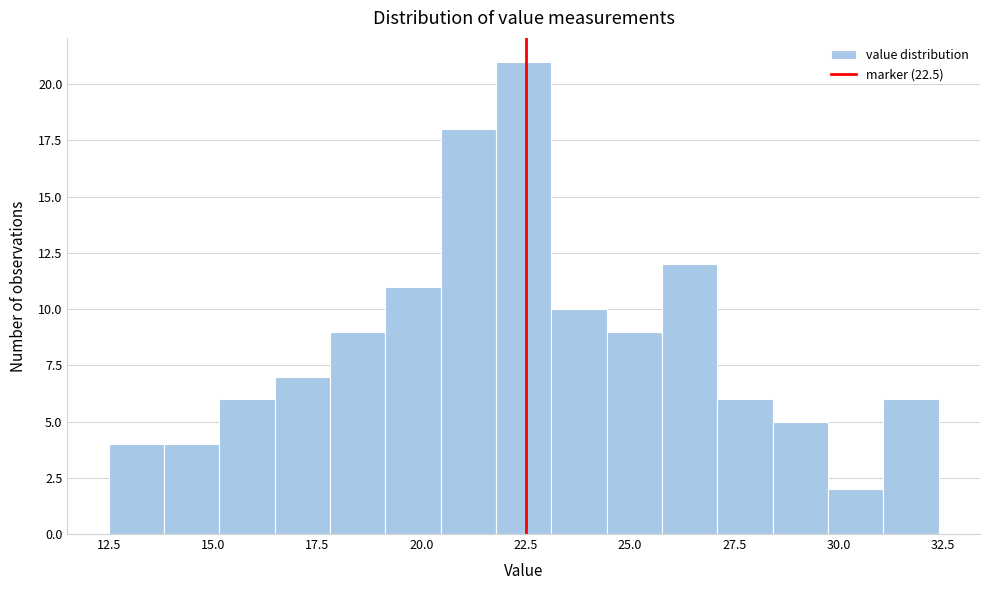

Around what value on the x-axis is the tallest bar? Give the approximate position of its centre, as read against the axis.

22.5